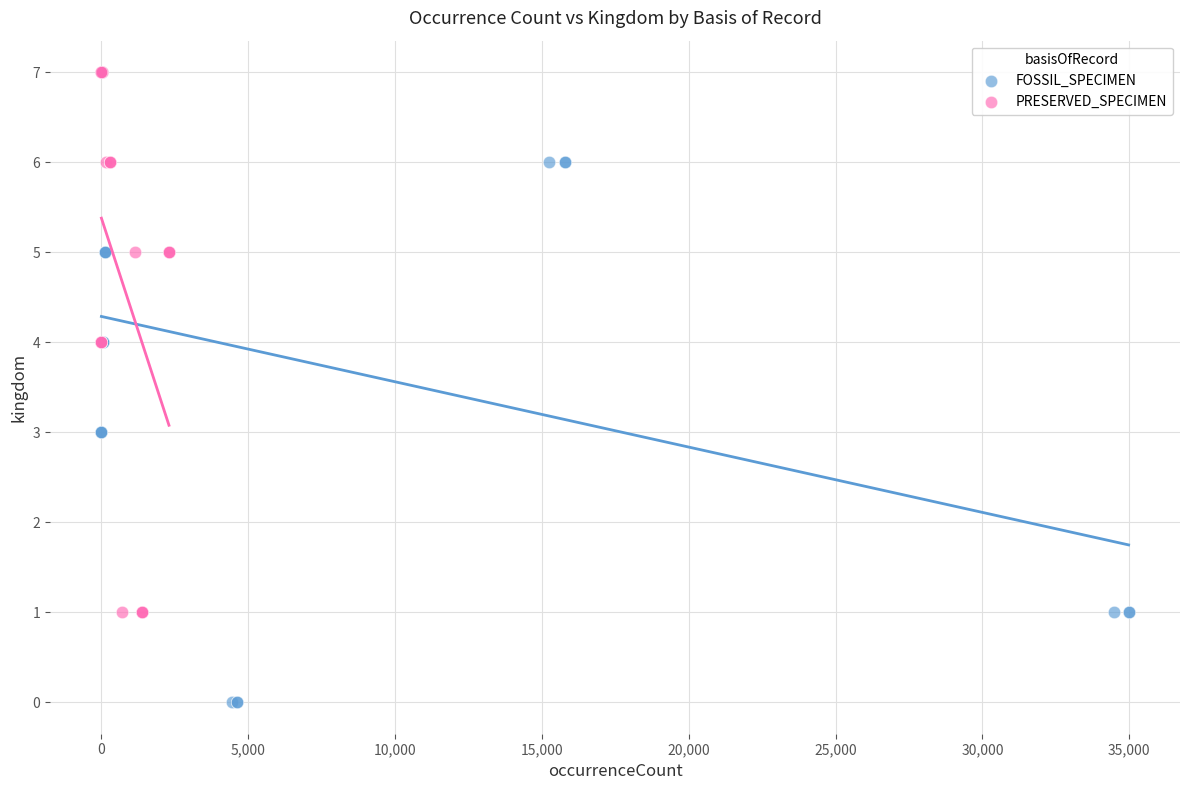

Which series has the largest Y range (max minus min)?

FOSSIL_SPECIMEN